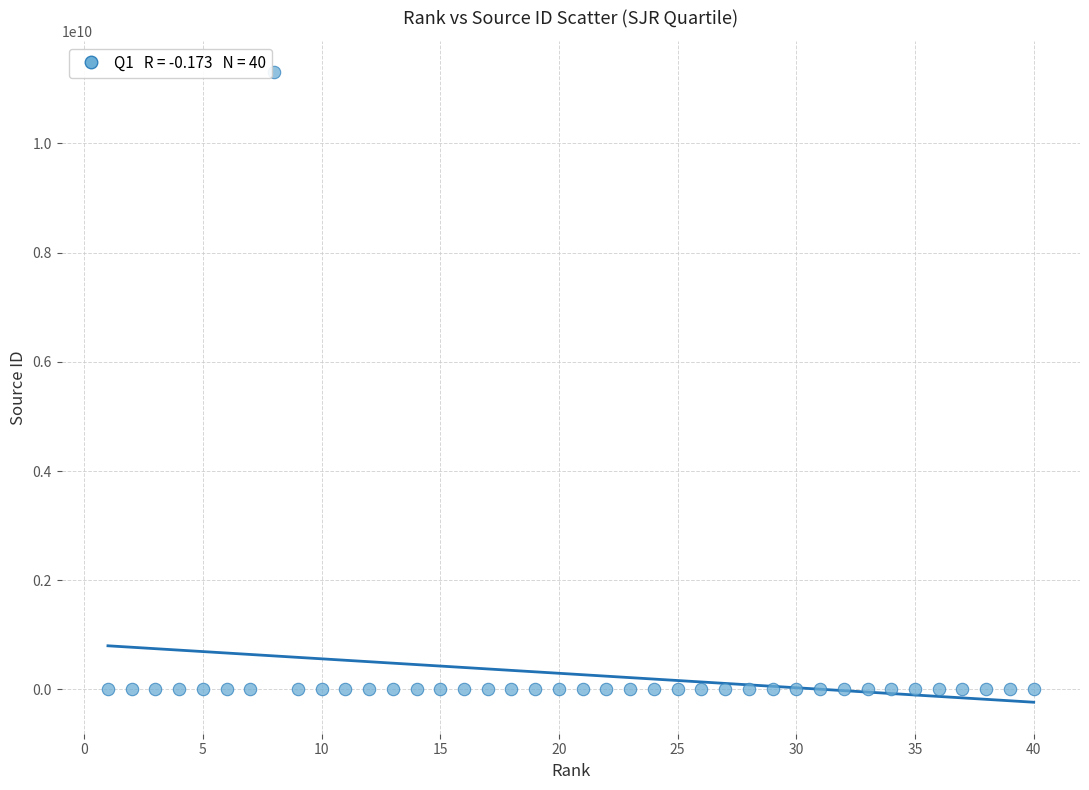

What is the range of Y values (max minus min)?

11300139712